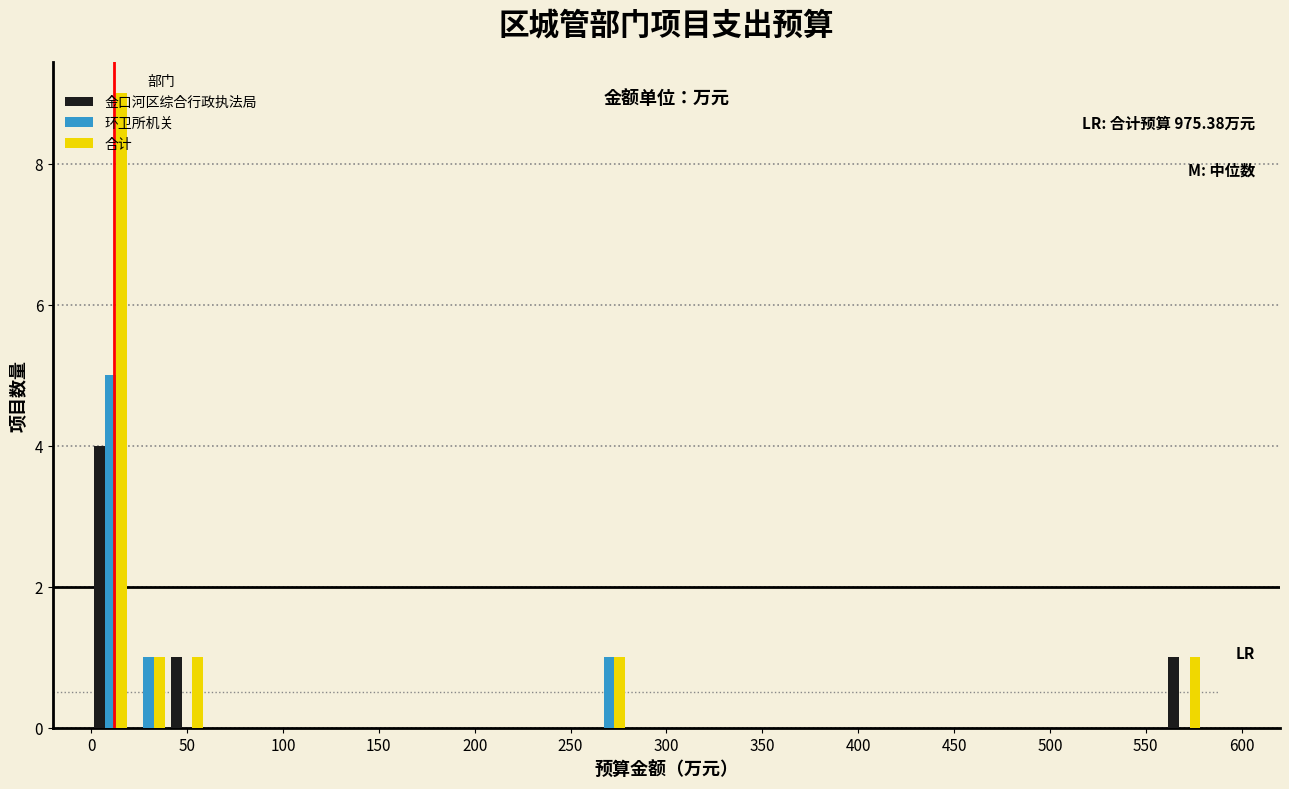

In the 合计 series, which range on the x-axis has the tallest bar?

0 to 20